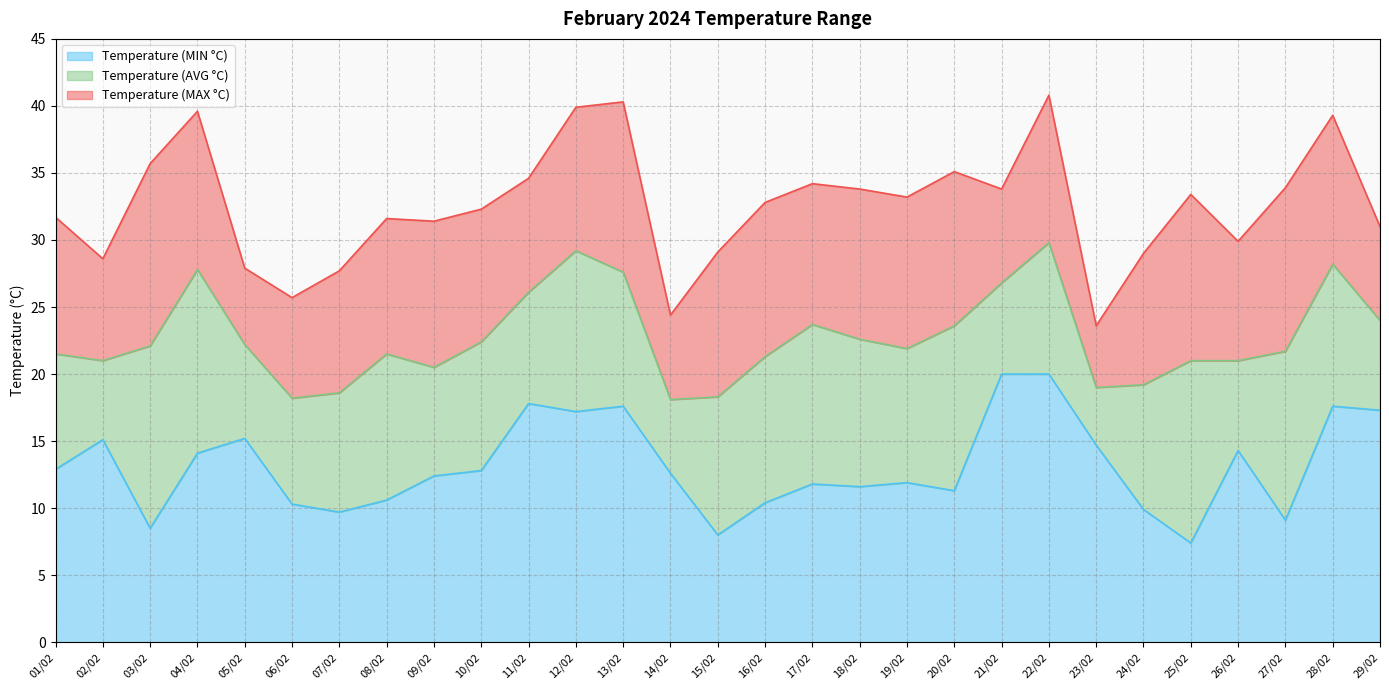

Does the chart display data point markers on the line(s)?

No